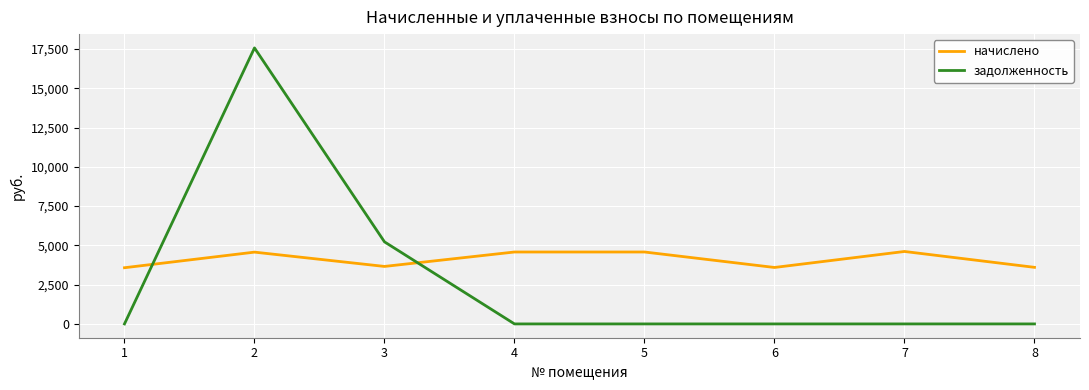

How many lines are shown in the chart?

2